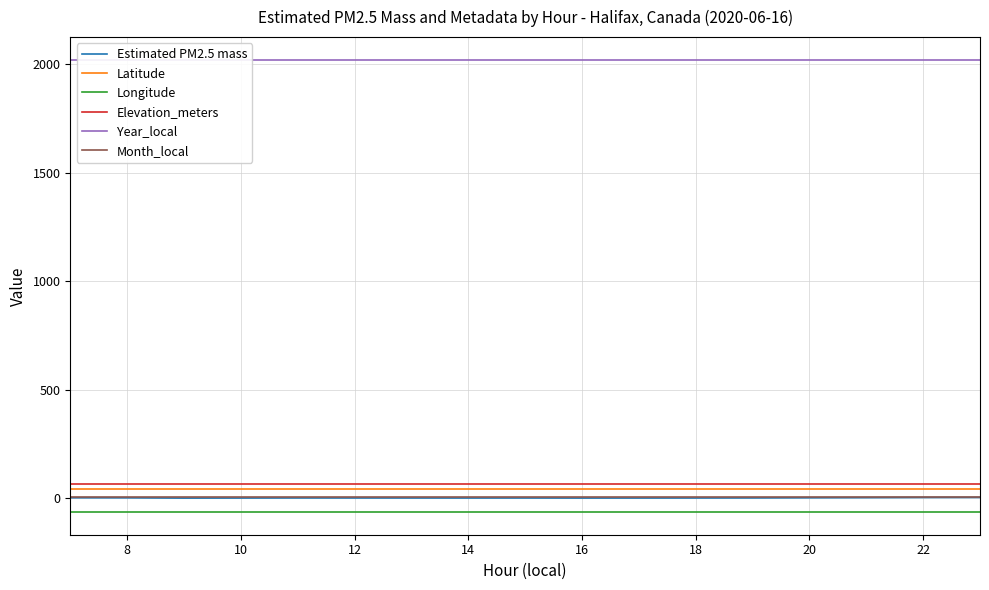

What is the value of the Month_local point at the 6th from the left?

6.0